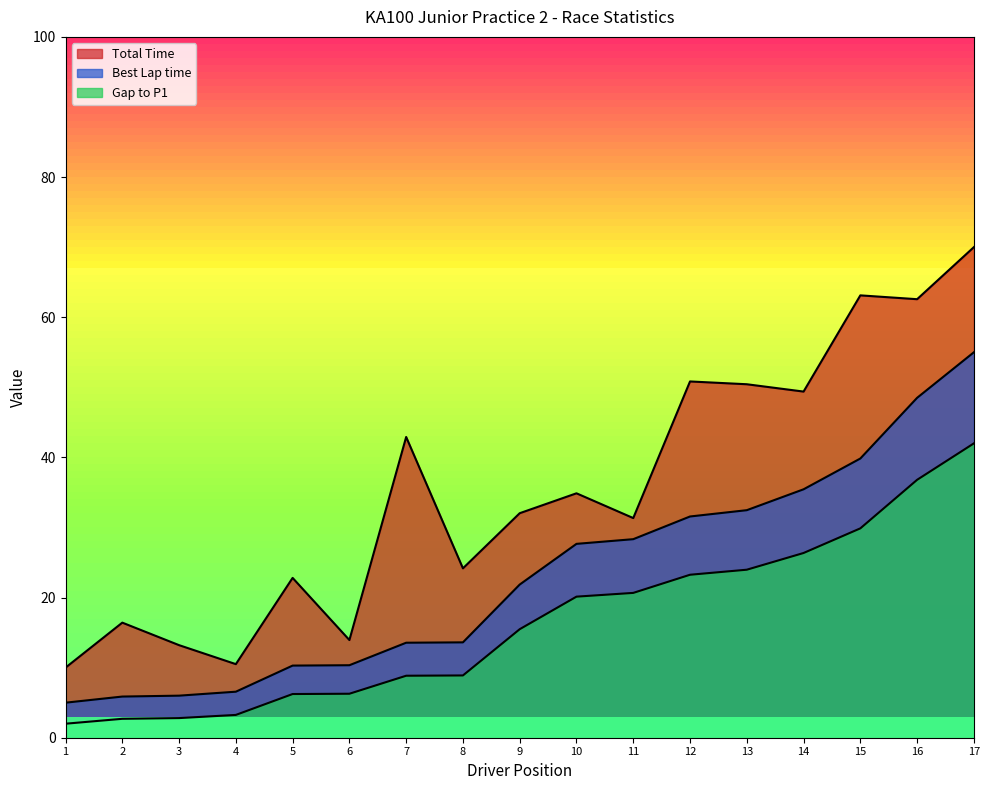

Does the chart display data point markers on the line(s)?

No